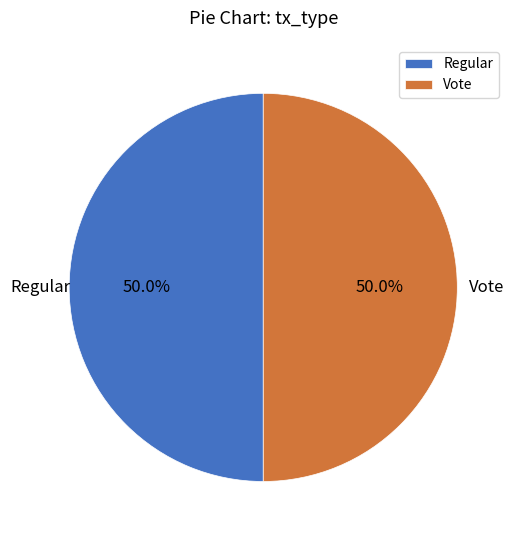

To the nearest percent, what percentage of the pie is Regular?

50%